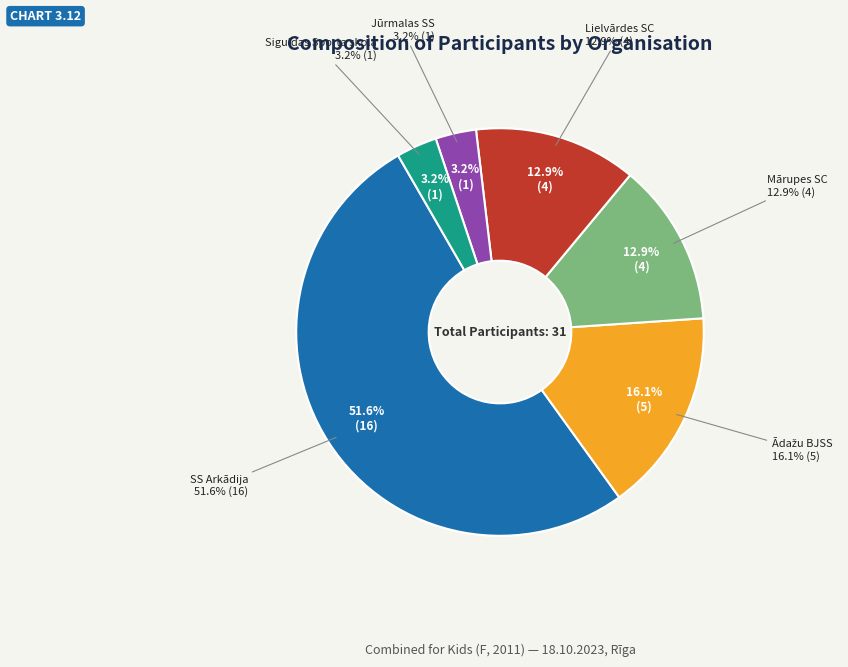

To the nearest percent, what portion does Jūrmalas SS represent?

3%